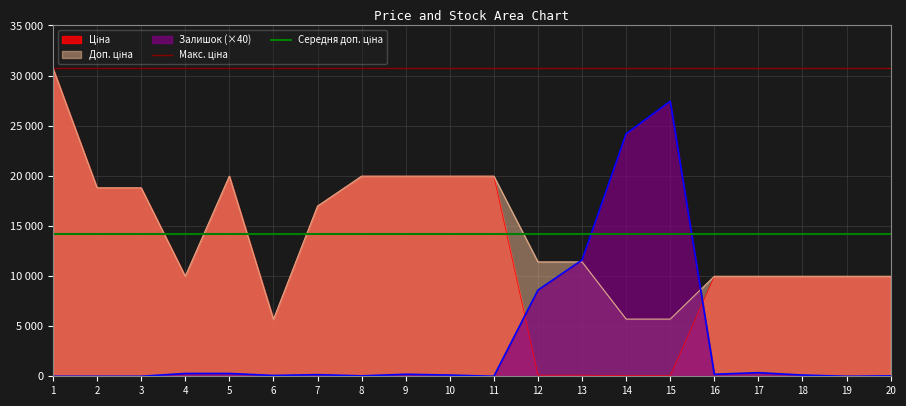

True or false: Доп. ціна and Залишок cross at least once.

True